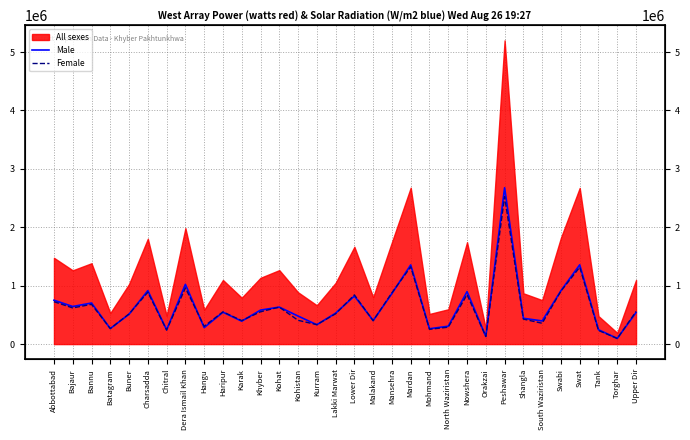

How many data points in Male are above 540835?

16